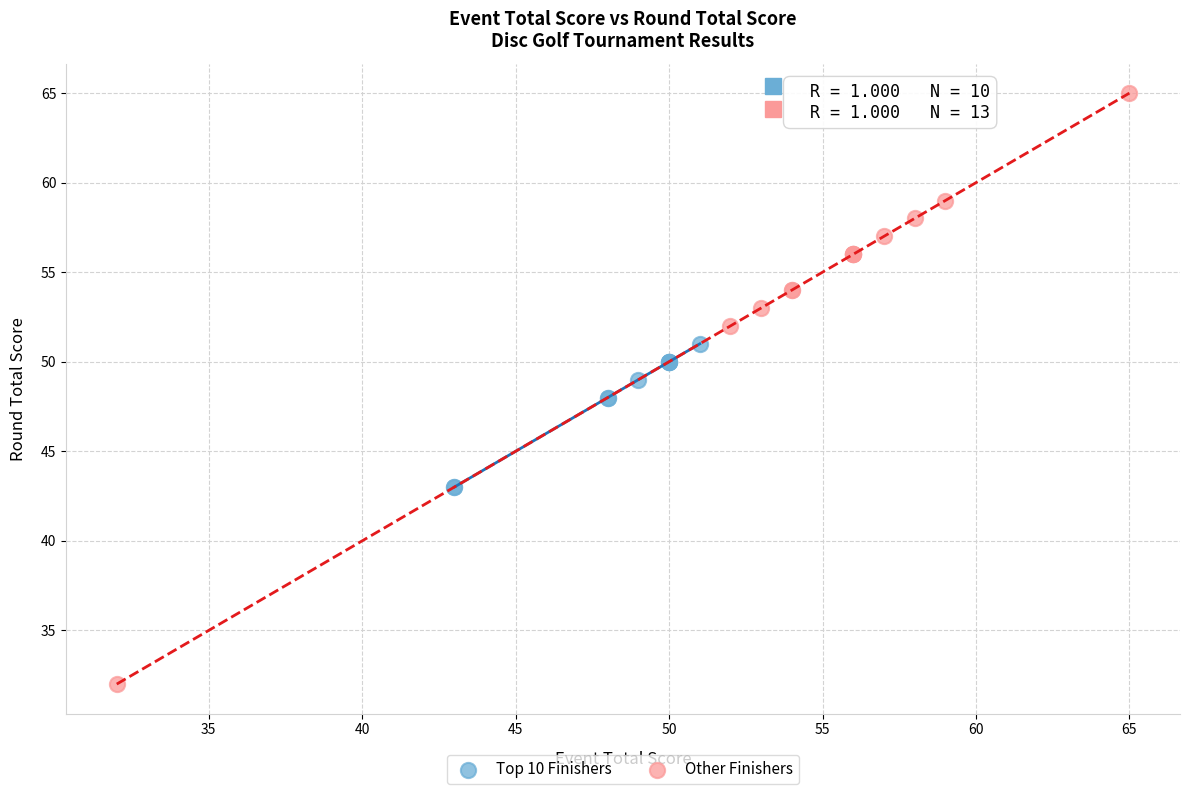

What are all the series names shown in the legend?

Top 10 Finishers, Other Finishers